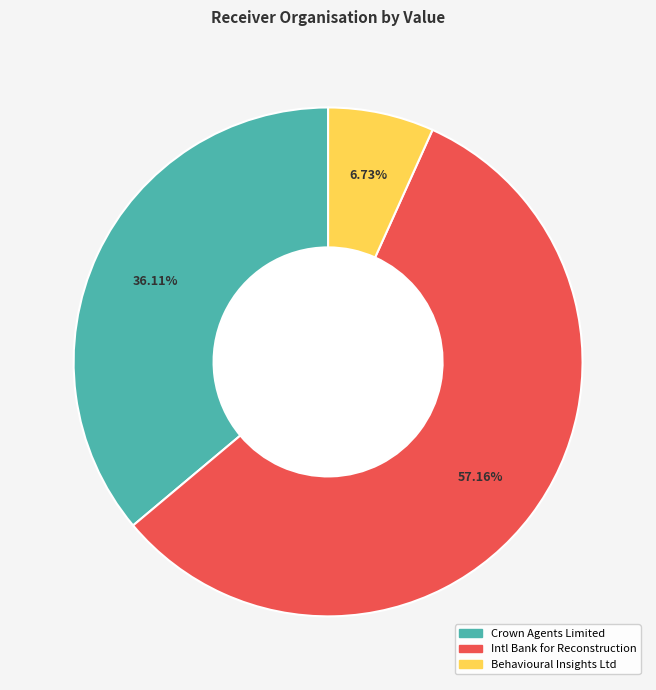

Does any single category account for the majority?

Yes